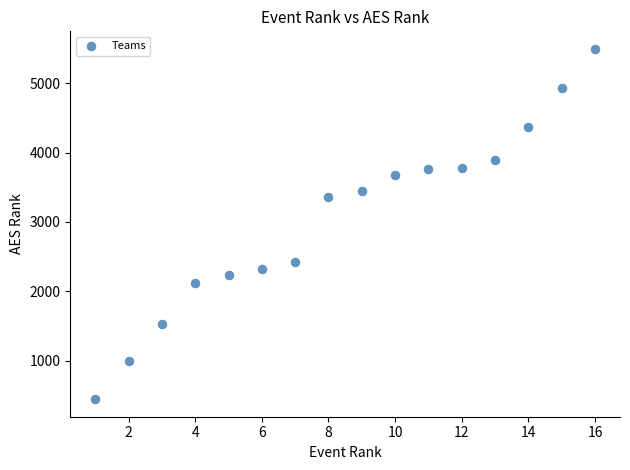

What Y value in the scatter plot is closest to 2970?

3360